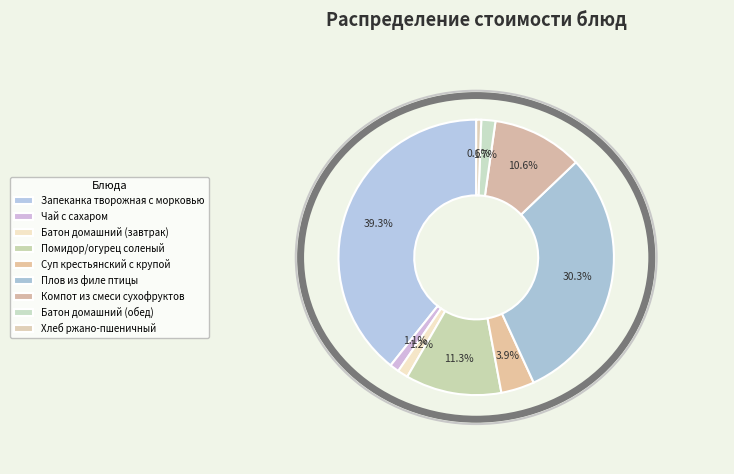

Is the sum of Батон домашний (обед) and Плов из филе птицы greater than half?

No